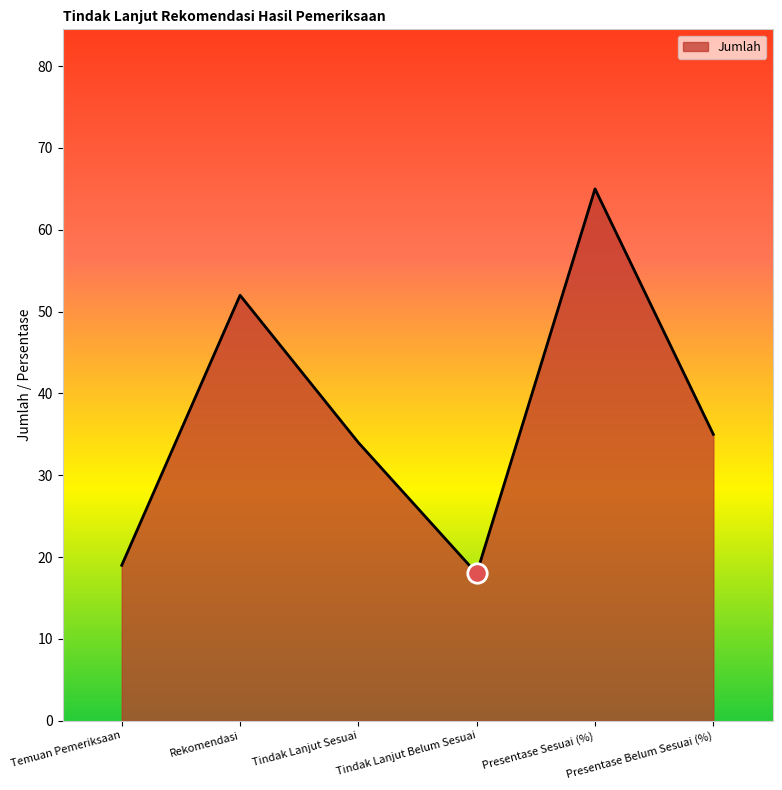

At which category does the chart reach its minimum across all series?

Tindak Lanjut Belum Sesuai